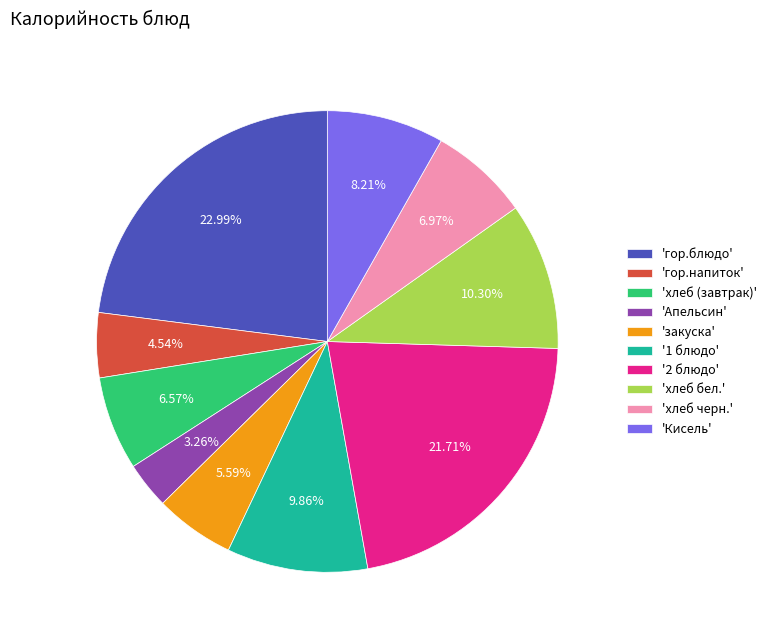

Combined, do 'Апельсин' and 'гор.блюдо' account for over 50%?

No